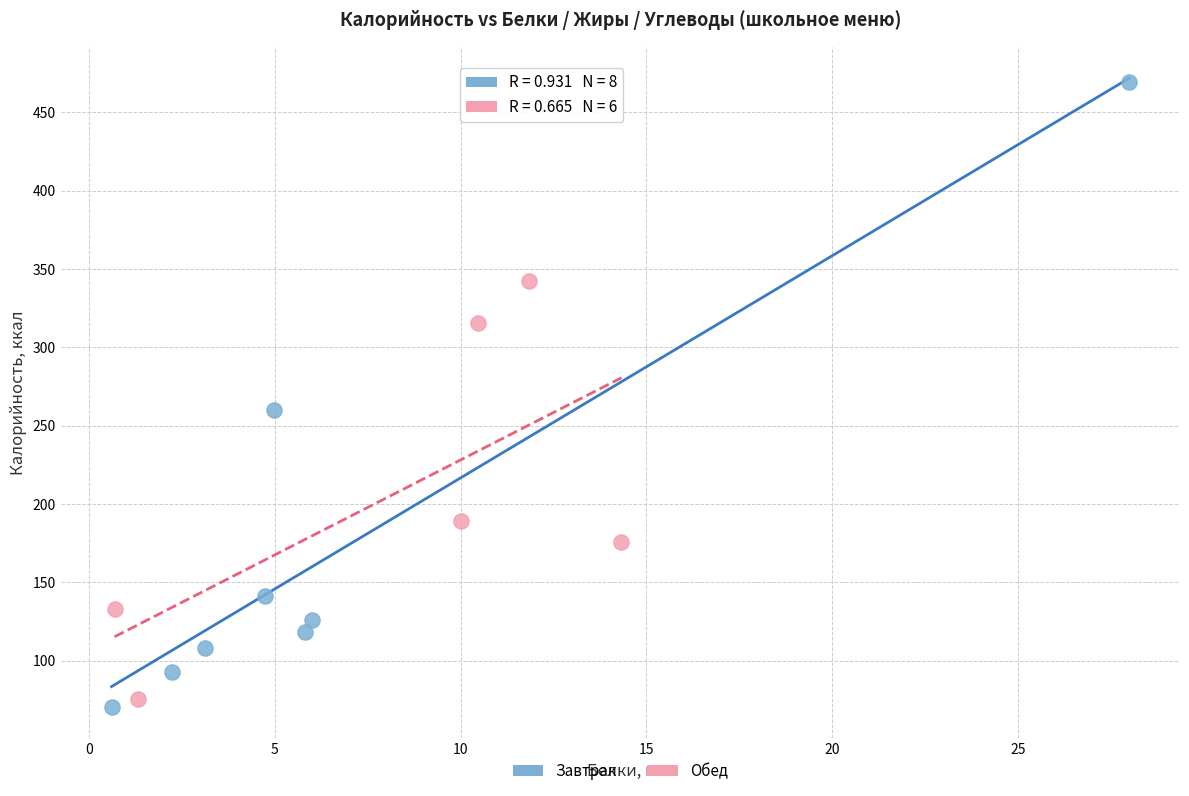

Which series contains the highest Y value?

Завтрак